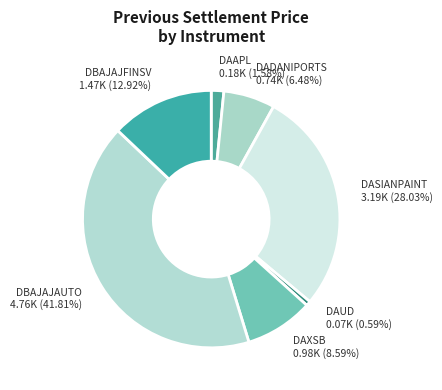

Approximately how many times larger is the value at DASIANPAINT compared to DAXSB?

3.3